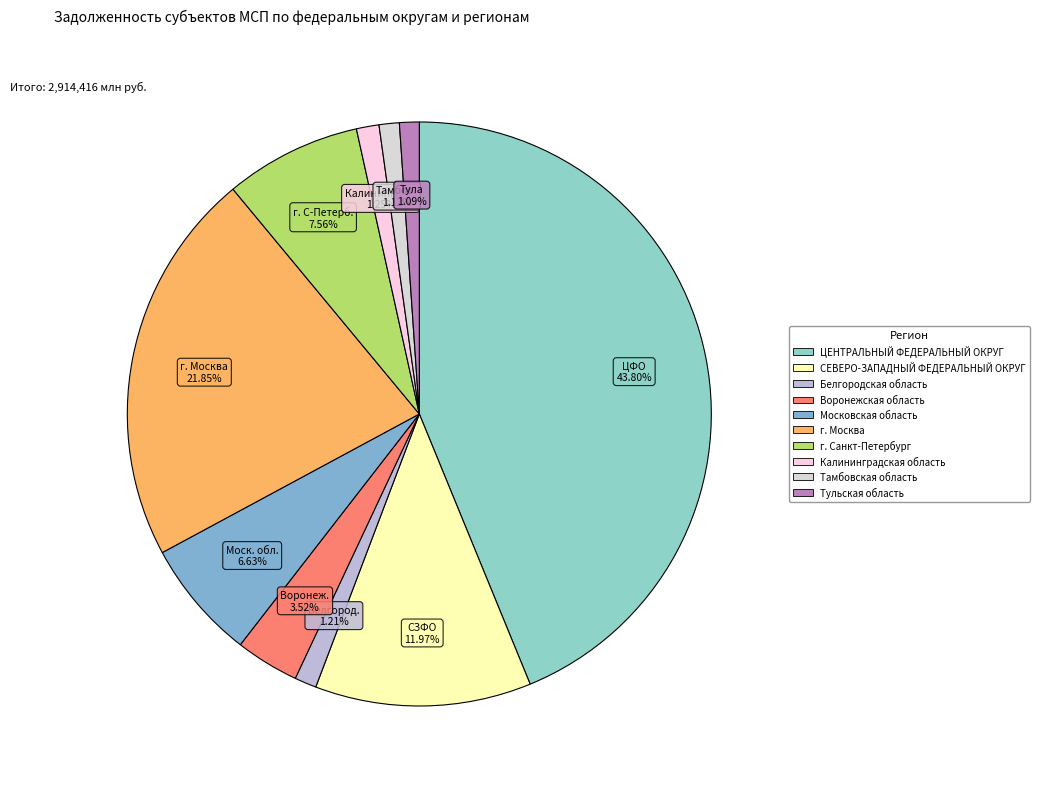

How many segments does this pie chart have?

10